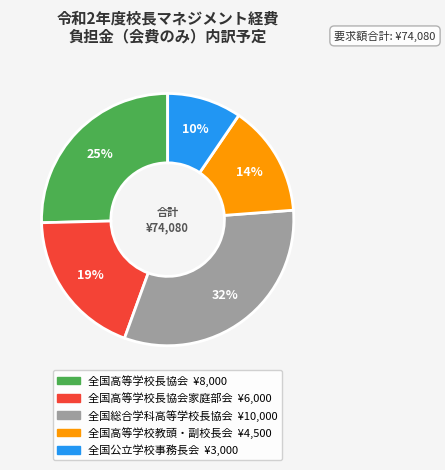

Is there a majority slice in this chart?

No